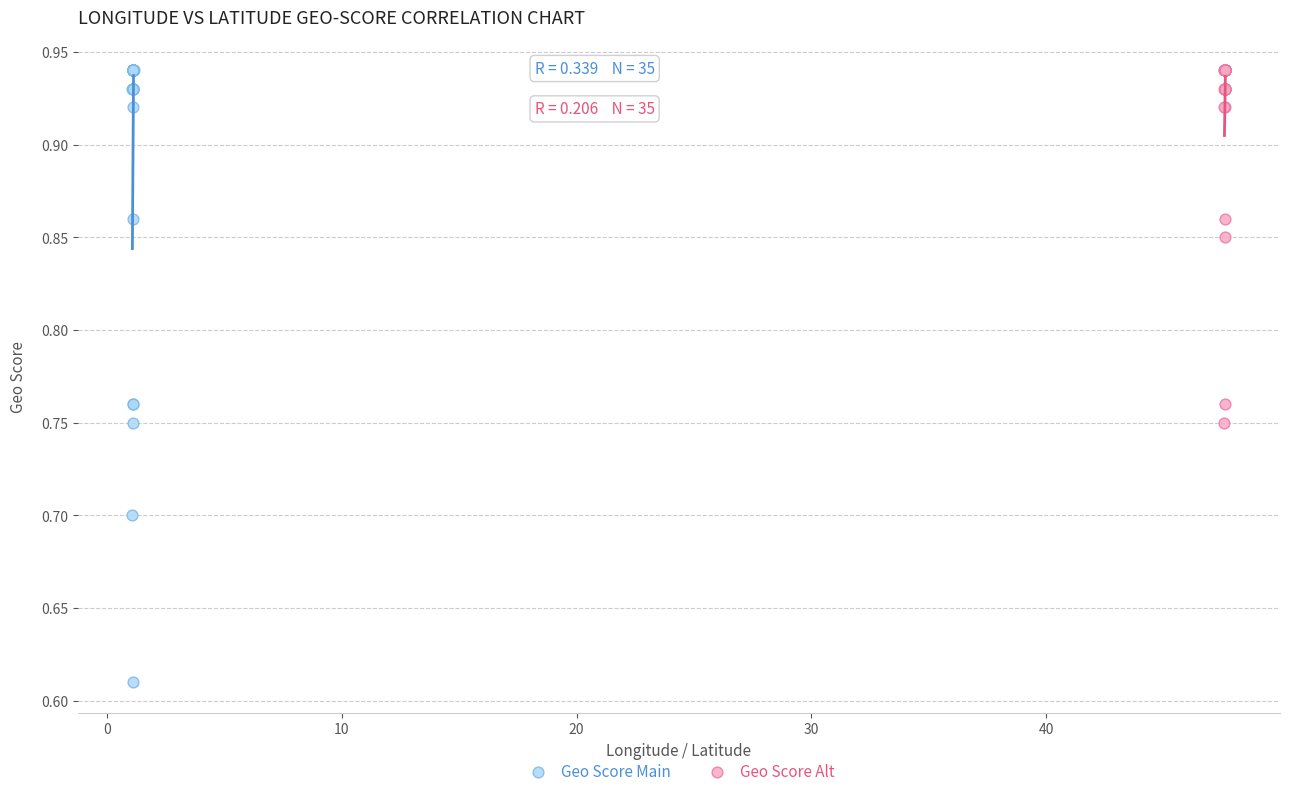

Which series contains the lowest Y value?

Geo Score Main